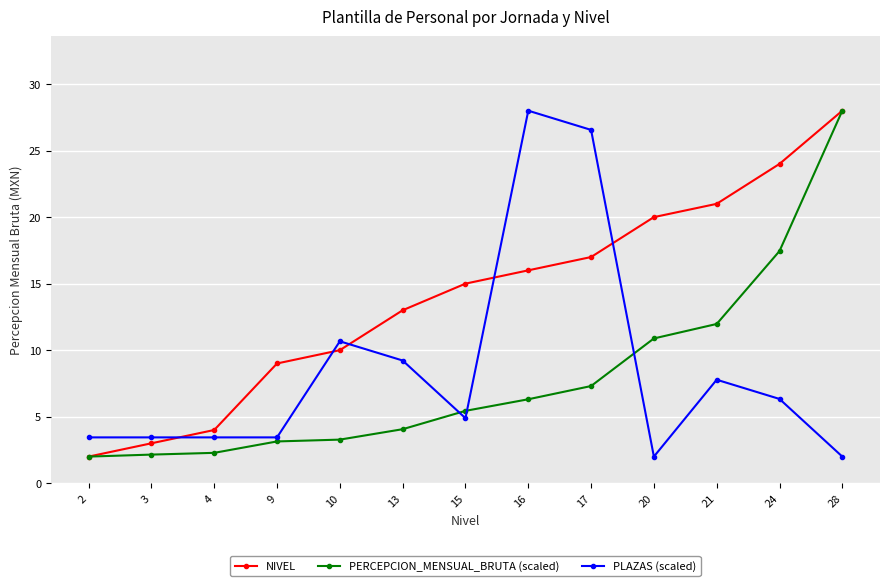

True or false: PLAZAS (scaled) has more than 1 interior local peaks.

True